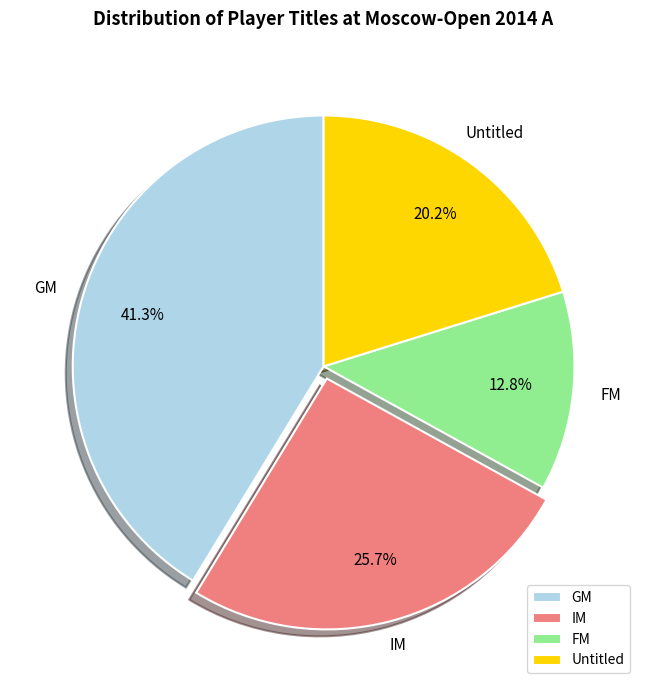

Count the number of slices in the pie.

4